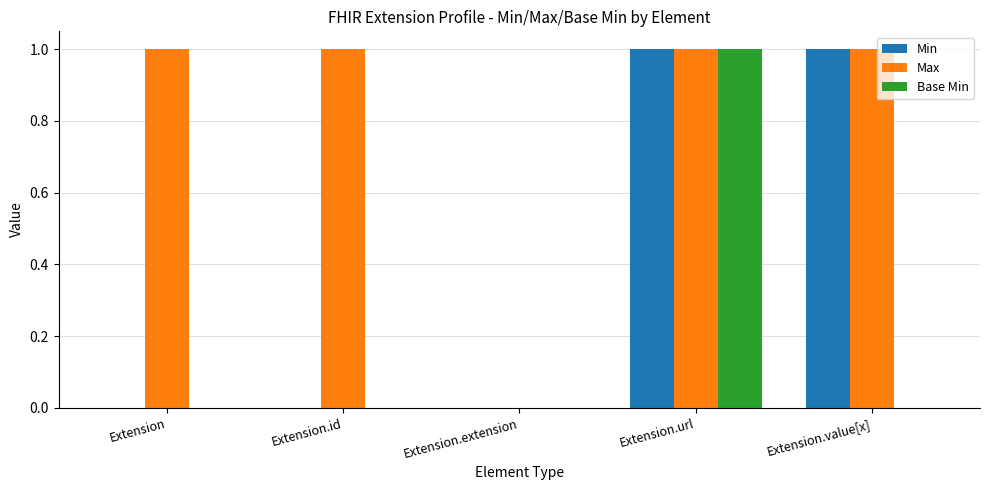

Reading left to right, transcribe all the data shown in this chart.

Min: 0	0	0	1	1
Max: 1	1	0	1	1
Base Min: 0	0	0	1	0